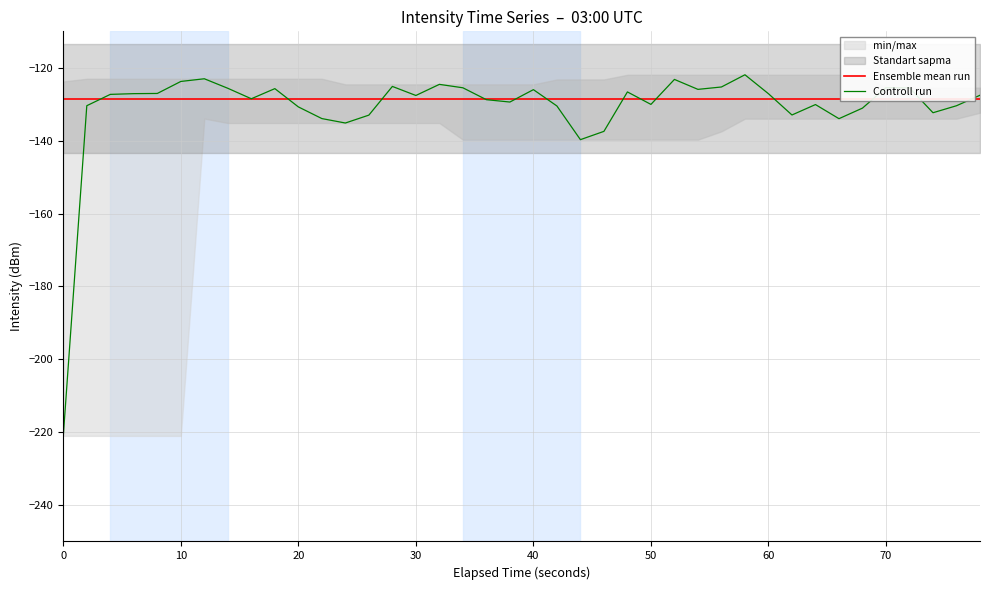

The Controll run series shows -131.2 at 0. True or false?

False